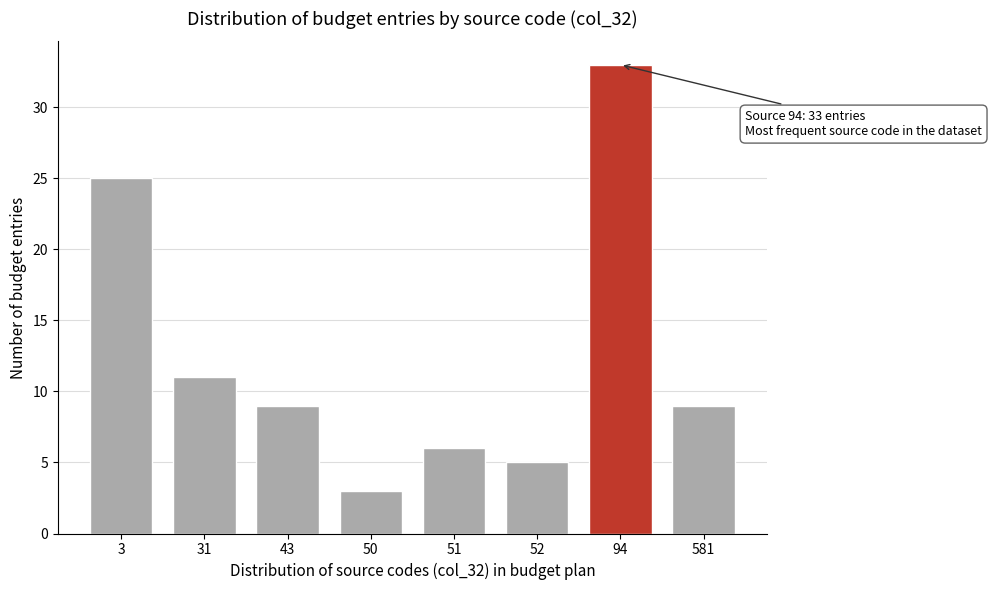

Reading left to right, list all the values displayed in this chart.

25	11	9	3	6	5	33	9